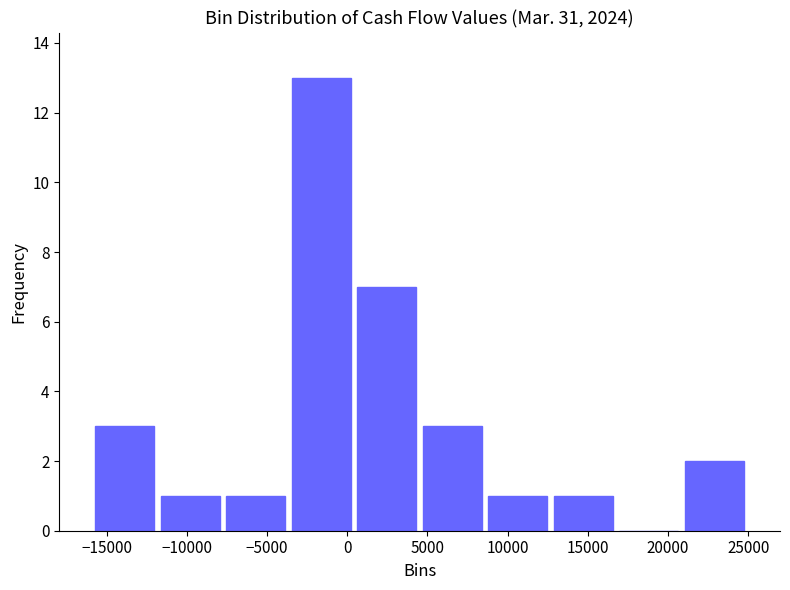

Reading left to right, transcribe this chart: for each bar, give the range it covers on the x-axis and its height. Neither the bar edges nor the heights are printed on the chart, so give them approximately, as read against the axes.

-16000 to -12000: 3
-12000 to -7500: 1
-7500 to -3500: 1
-3500 to 500: 13
500 to 4500: 7
4500 to 8500: 3
8500 to 12500: 1
12500 to 17000: 1
17000 to 21000: 0
21000 to 25000: 2